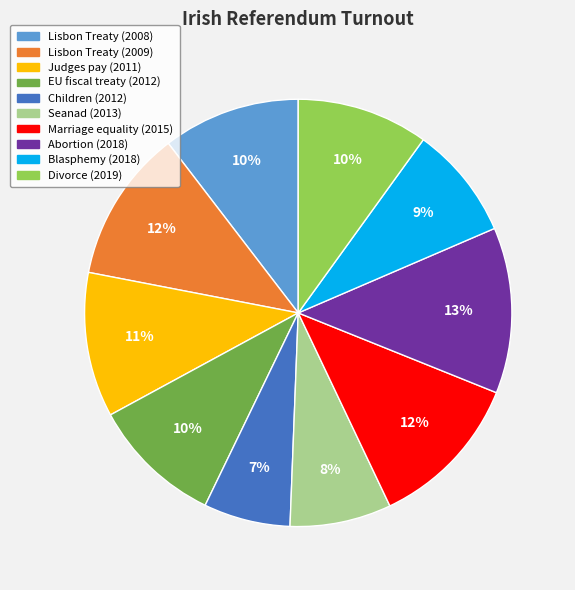

To the nearest percent, what percentage of the pie is Marriage equality (2015)?

12%